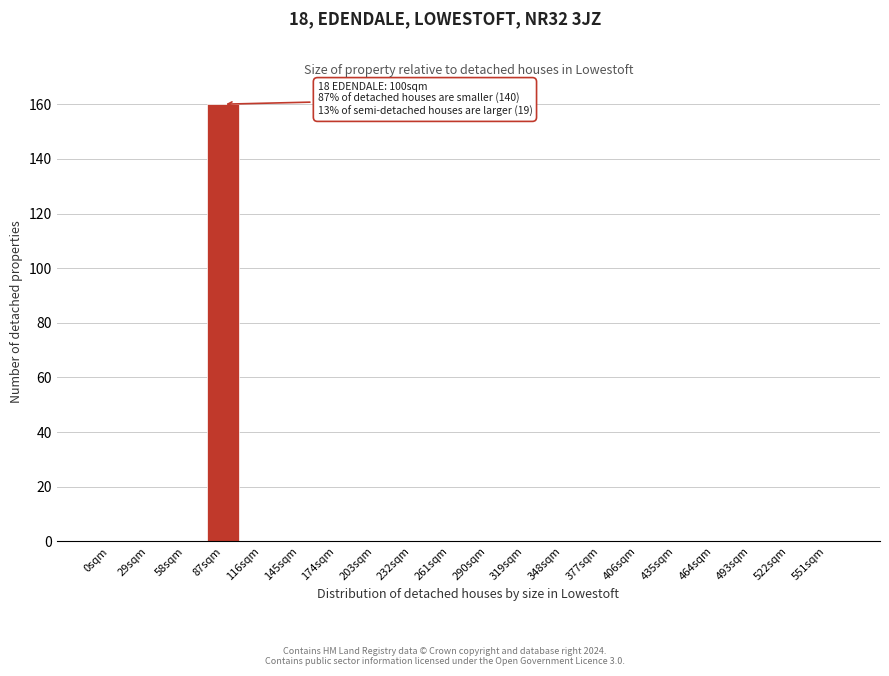

Reading left to right, list all the values displayed in this chart.

0sqm=0	29sqm=0	58sqm=0	87sqm=160	116sqm=0	145sqm=0	174sqm=0	203sqm=0	232sqm=0	261sqm=0	290sqm=0	319sqm=0	348sqm=0	377sqm=0	406sqm=0	435sqm=0	464sqm=0	493sqm=0	522sqm=0	551sqm=0